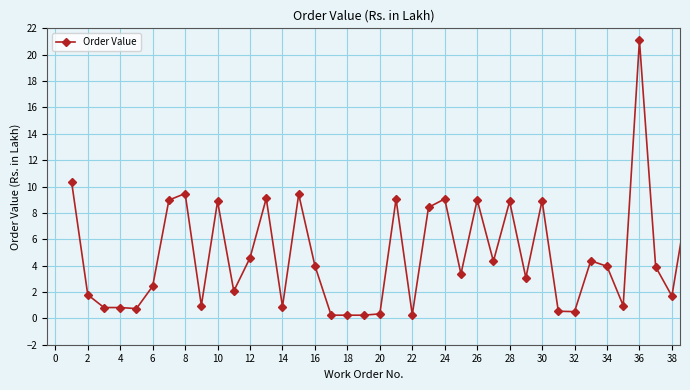

What is the difference between the second highest and minimum values?

10.1